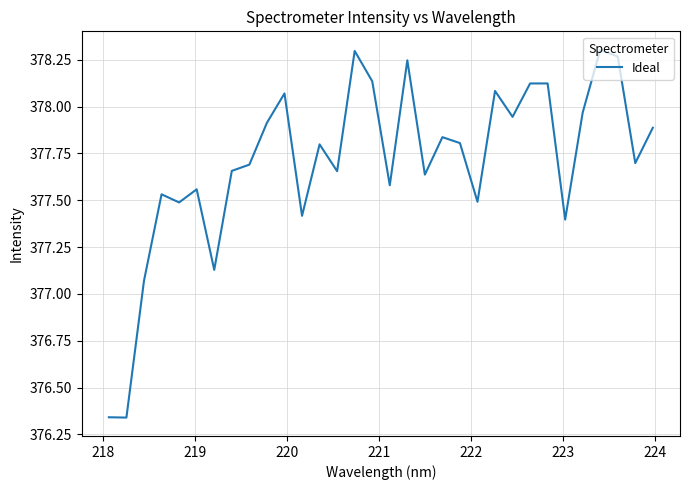

How many lines are shown in the chart?

1